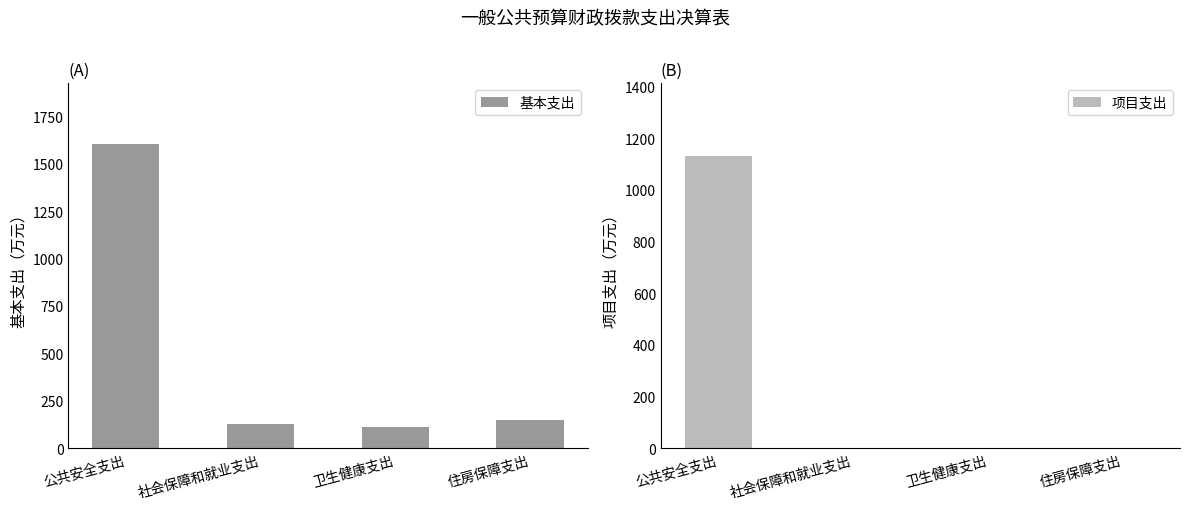

How many values in the 基本支出 series are below 149?

2